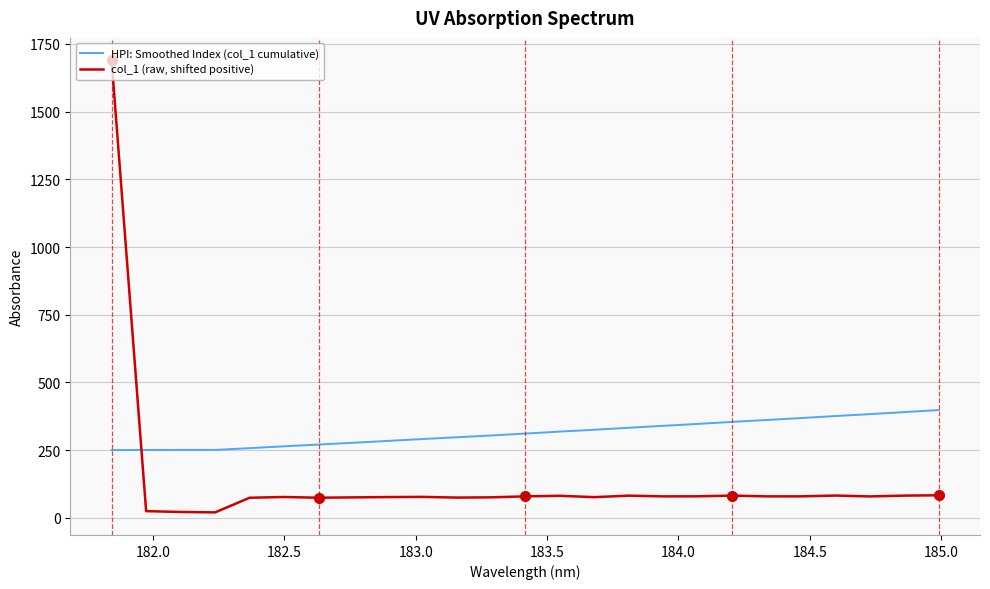

What is the maximum value for col_1 (raw, shifted positive)?

1688.9